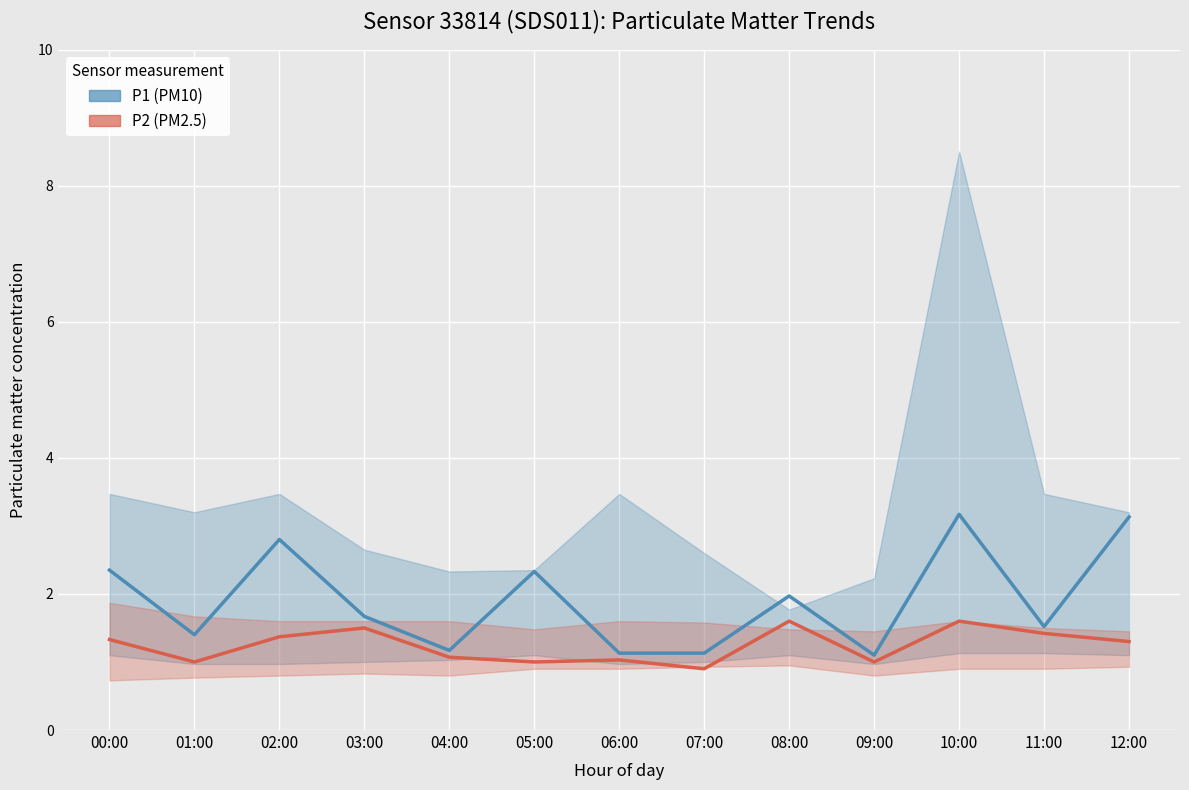

At which label does P1 (PM10) reach its minimum?

09:00